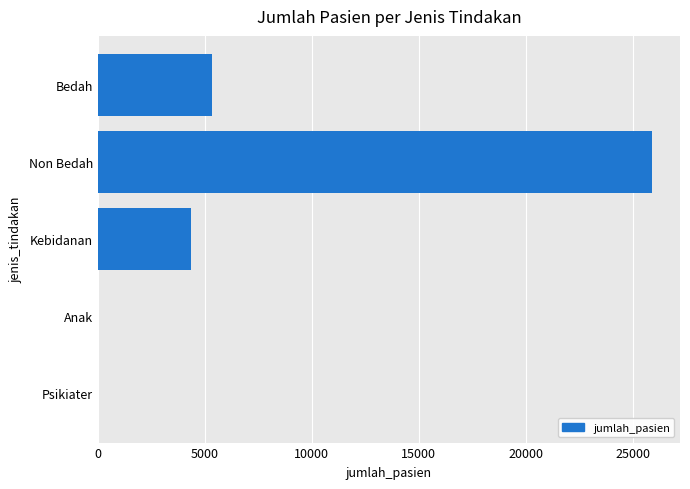

The value at Psikiater is 0. True or false?

True